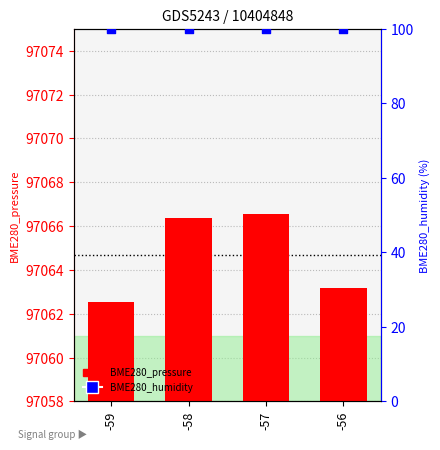

Which series has the largest total across all categories?

BME280_pressure